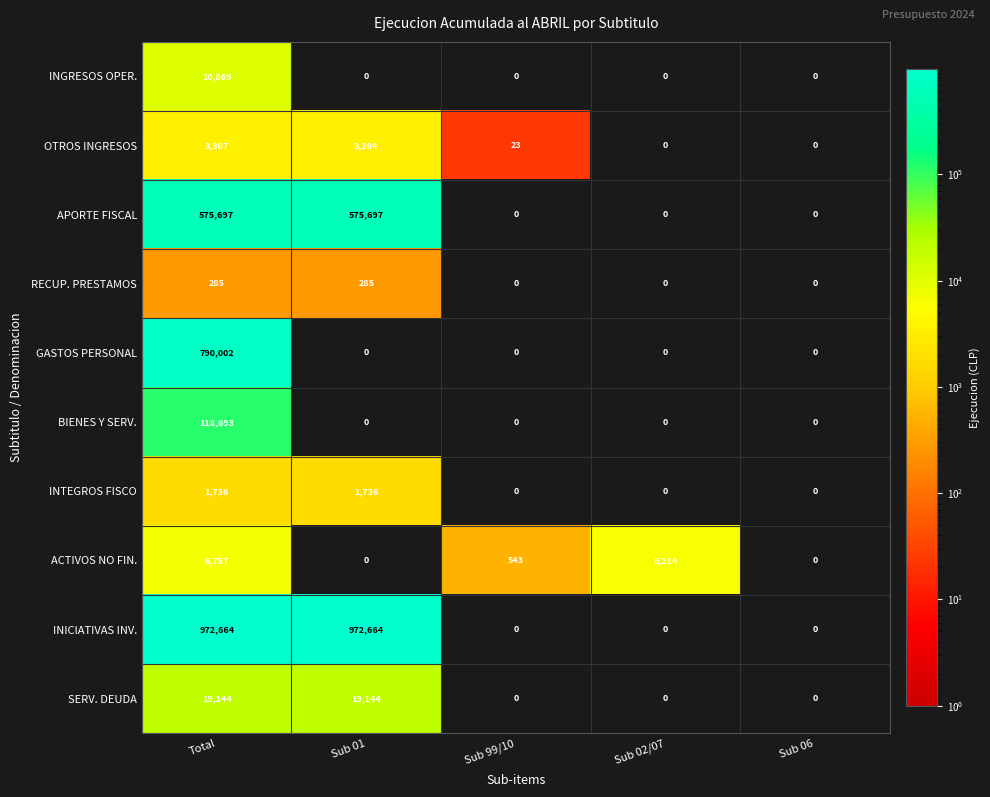

At how many categories does at least one series exceed 727?

3